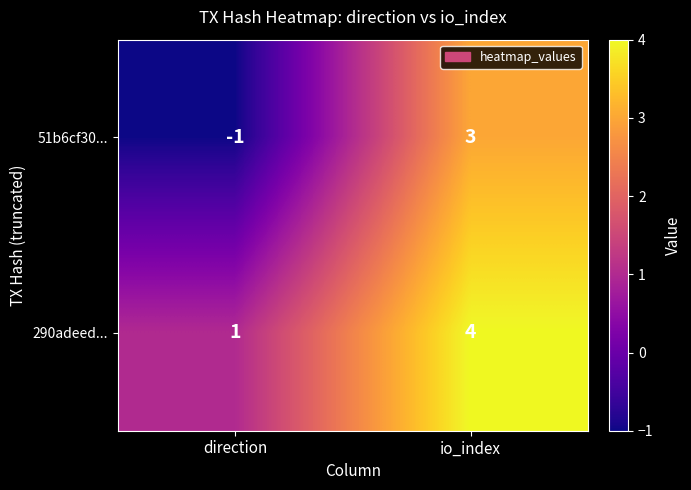

Reading left to right, extract all data points from this chart.

51b6cf30...: direction=-1	io_index=3
290adeed...: direction=1	io_index=4